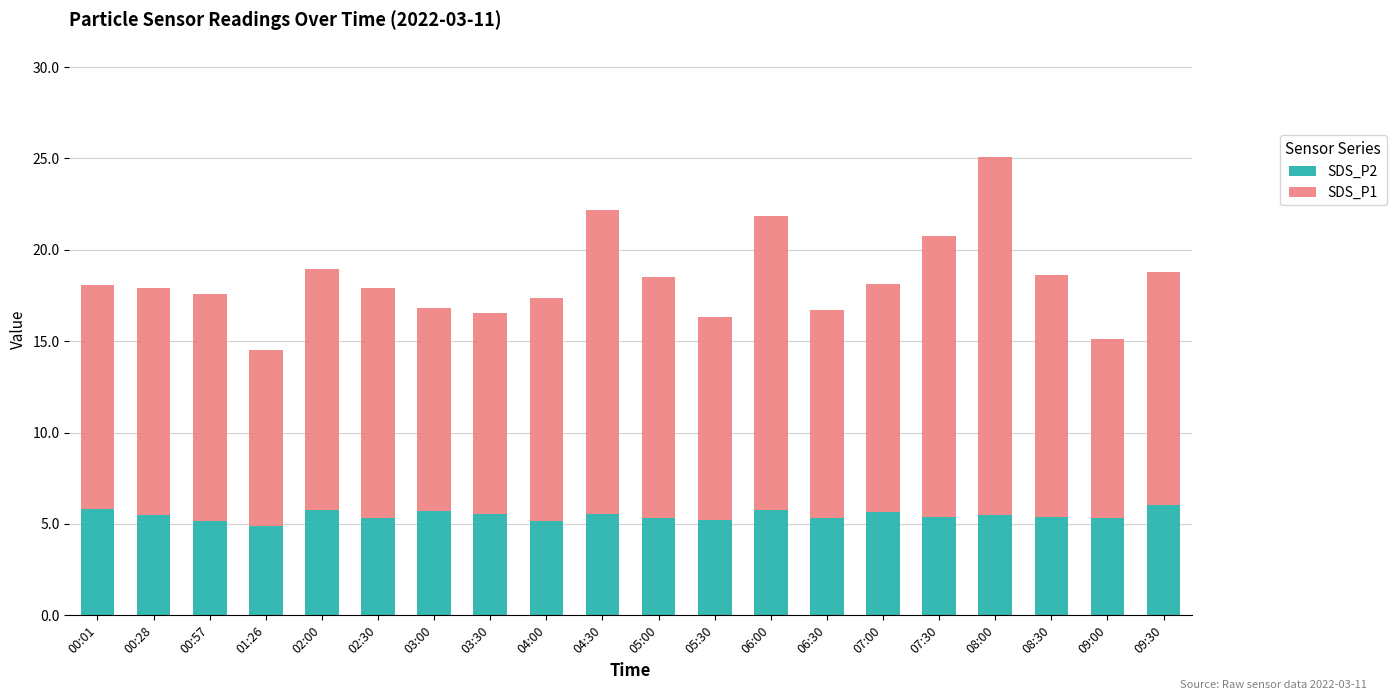

How many series are shown in this chart?

2